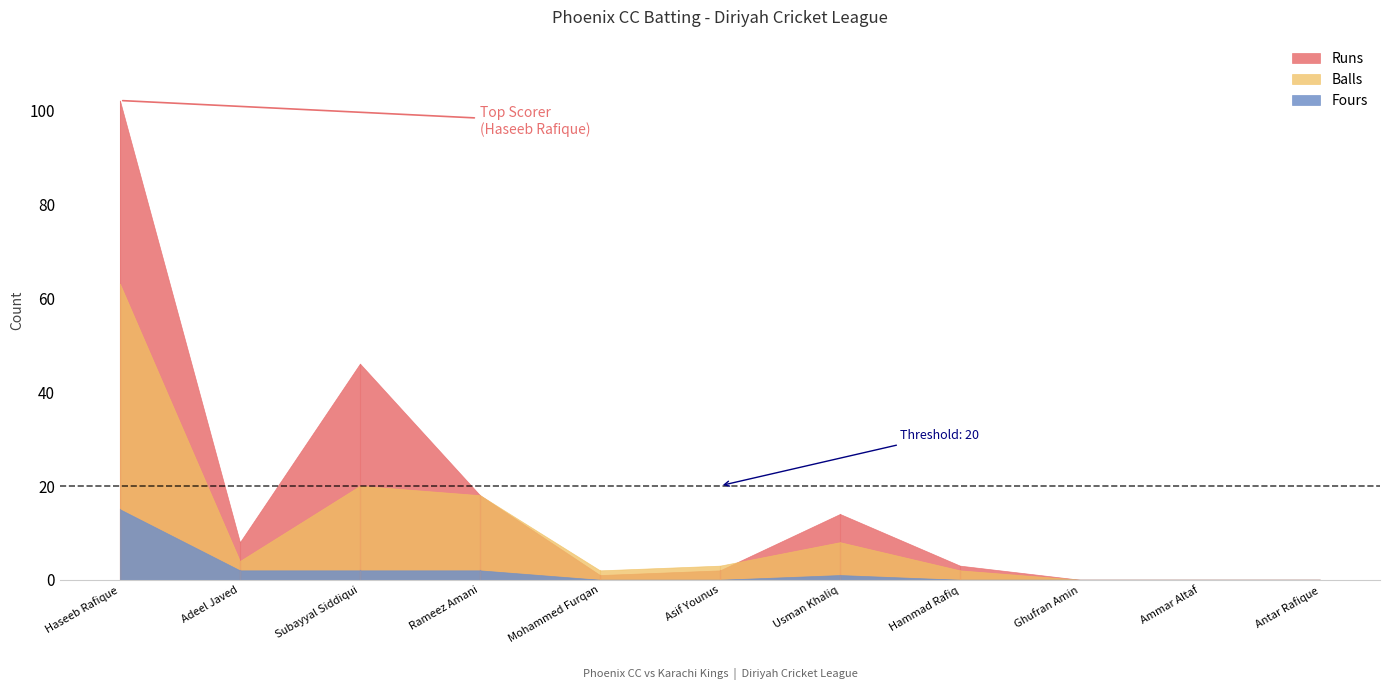

What is the maximum value shown in the chart?

102